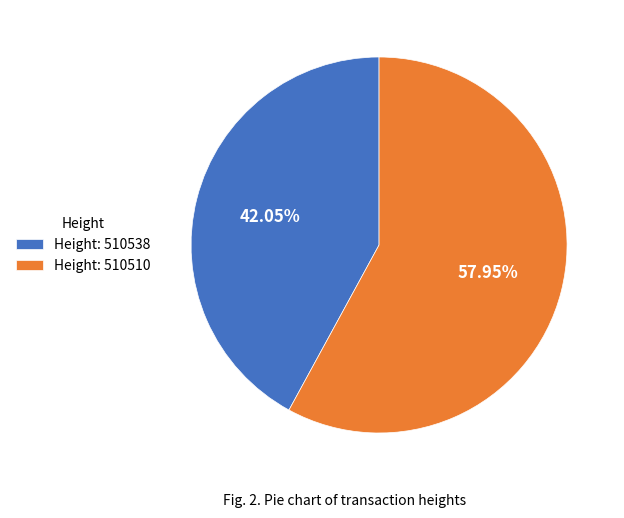

Between Height: 510538 and Height: 510510, which is larger?

Height: 510510